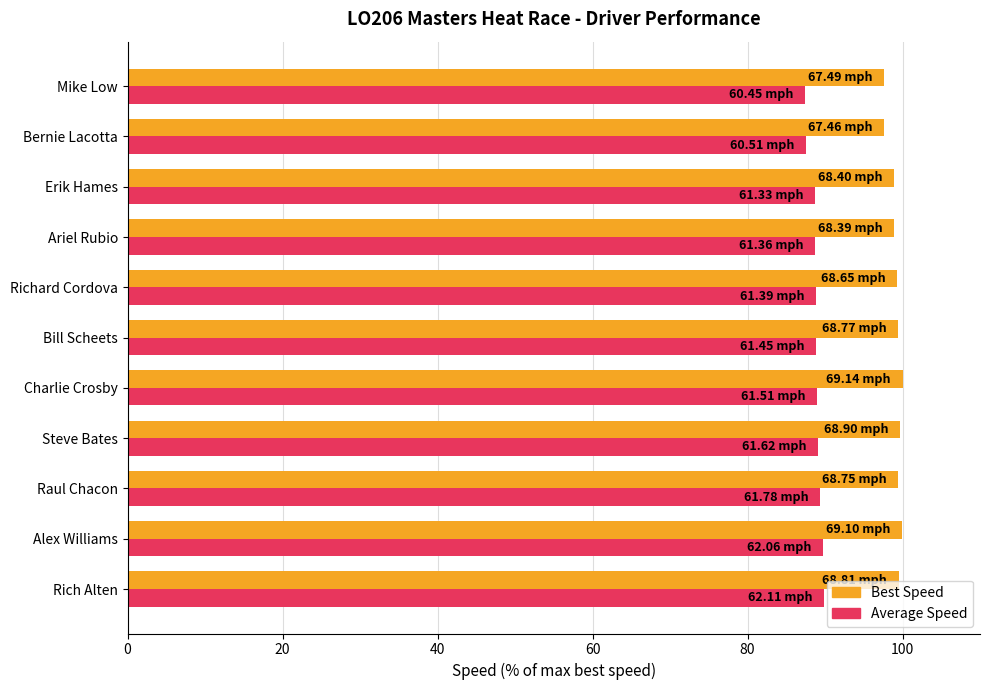

Rank the series by their average value, from highest to lowest.

Best Speed, Average Speed